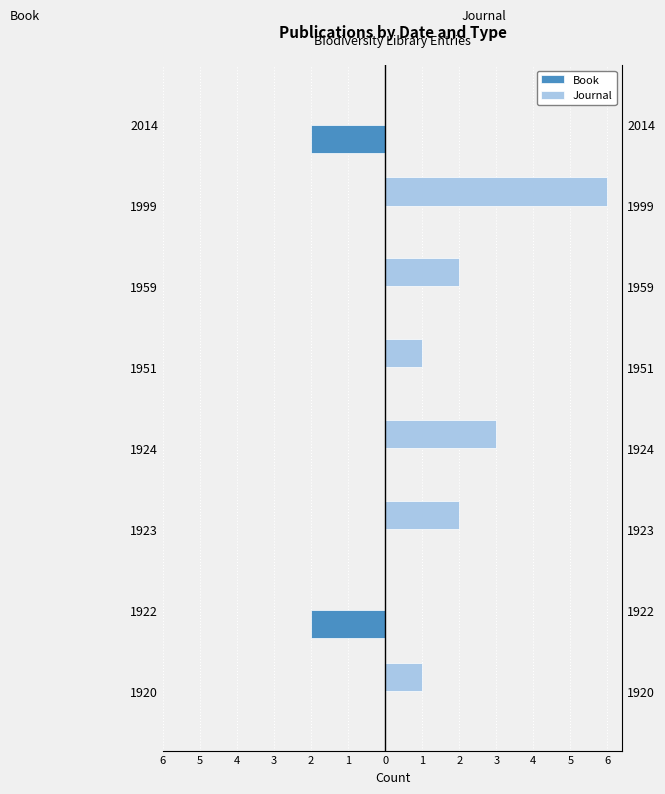

How many data points in Journal are less than 2?

4